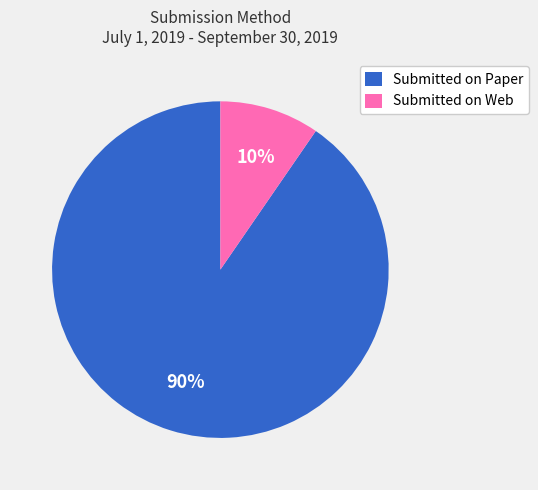

True or false: Submitted on Web accounts for 10% of the total.

True